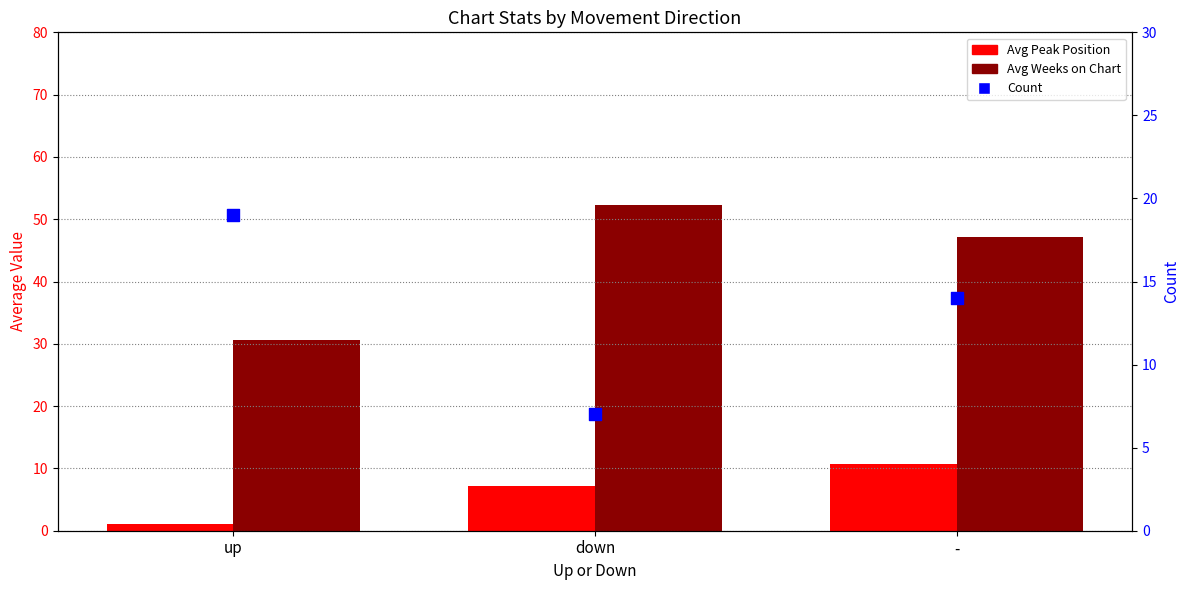

Is the value of Avg Weeks on Chart at down greater than the value of Count at down?

Yes